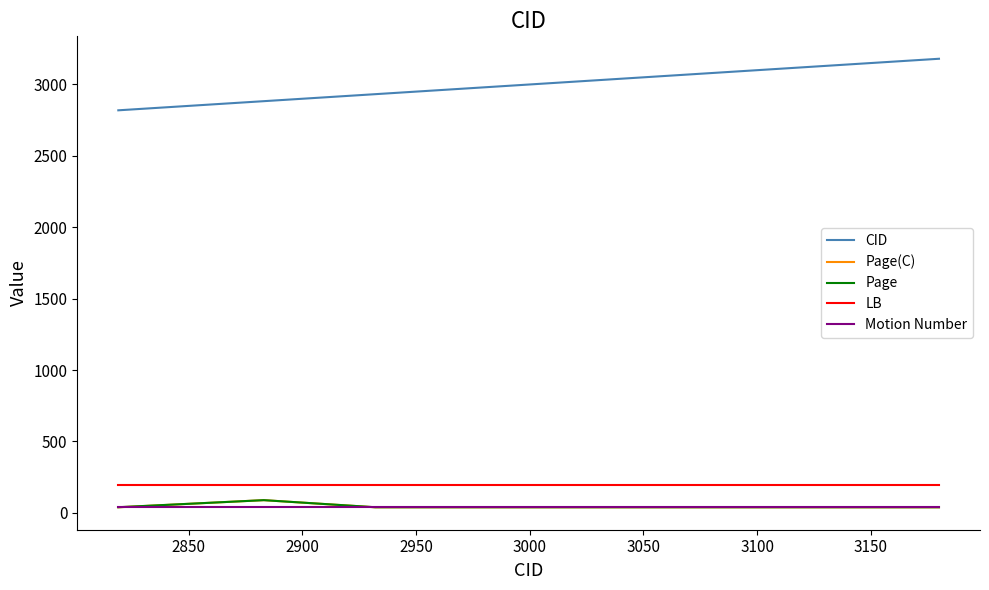

Which series has the largest range (max minus min)?

CID